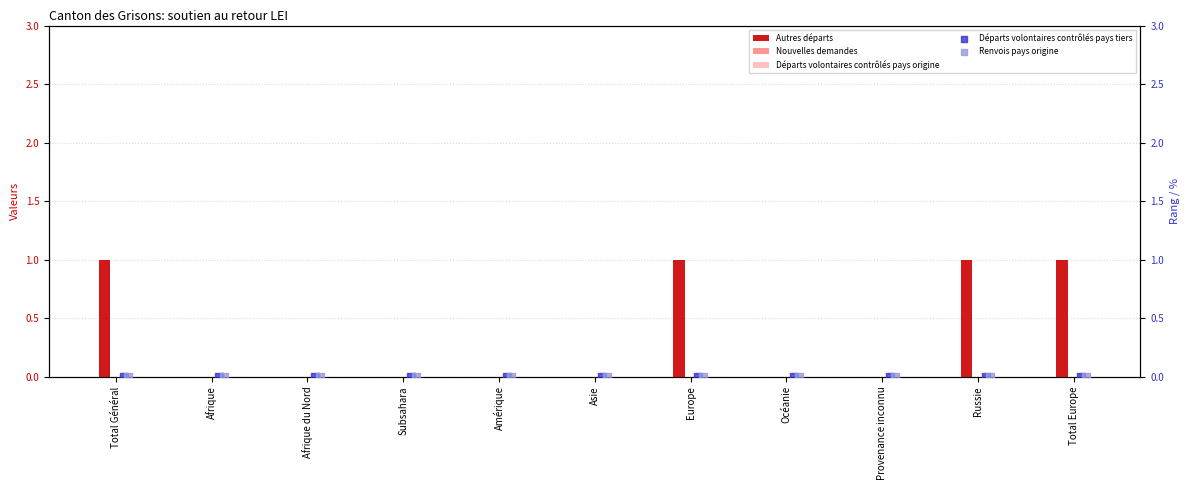

What is the sum of all Autres départs values?

4